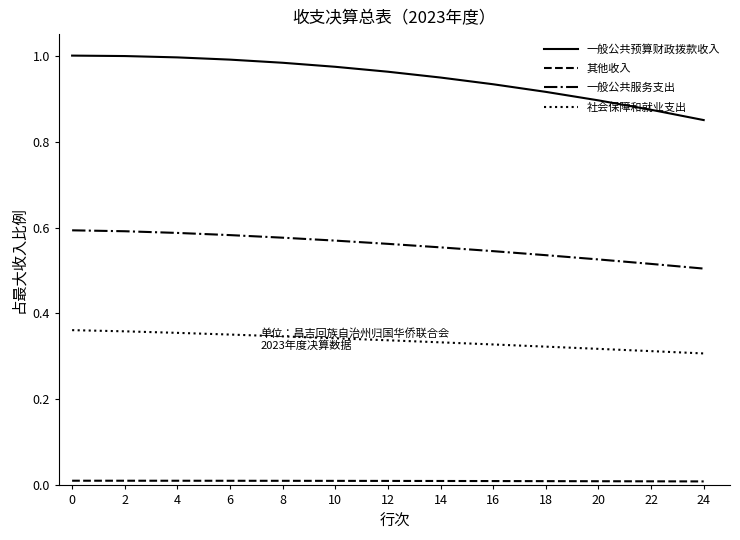

True or false: 其他收入 and 一般公共预算财政拨款收入 intersect in this chart.

False